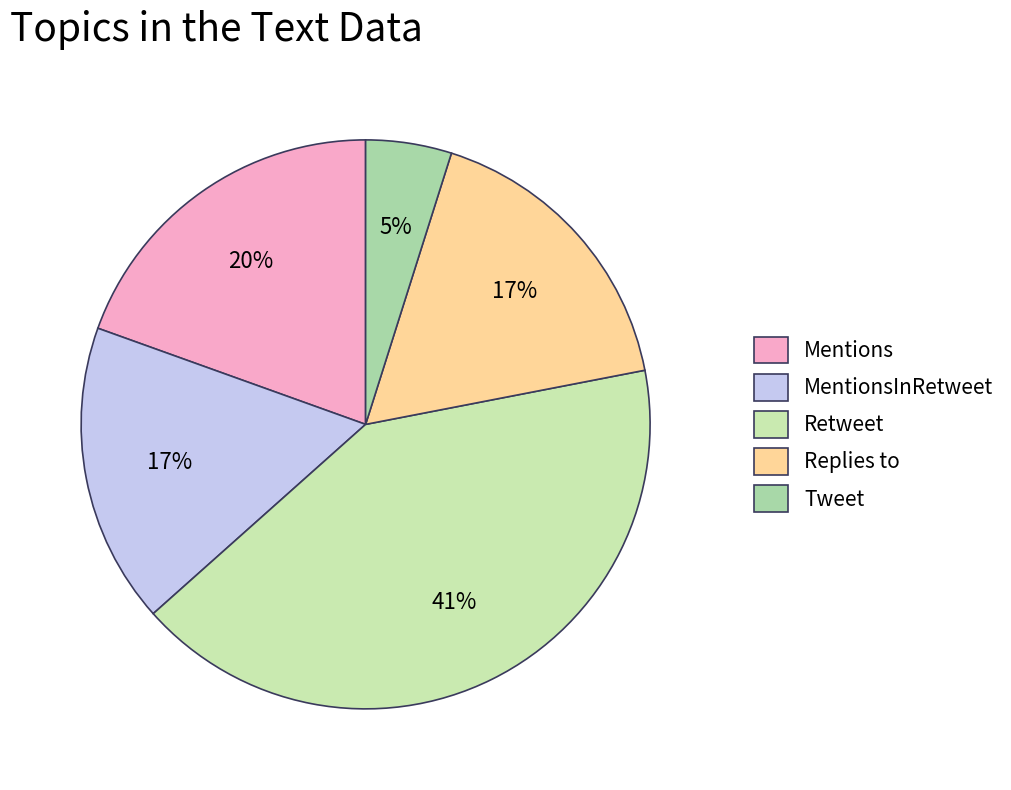

Count the number of slices in the pie.

5